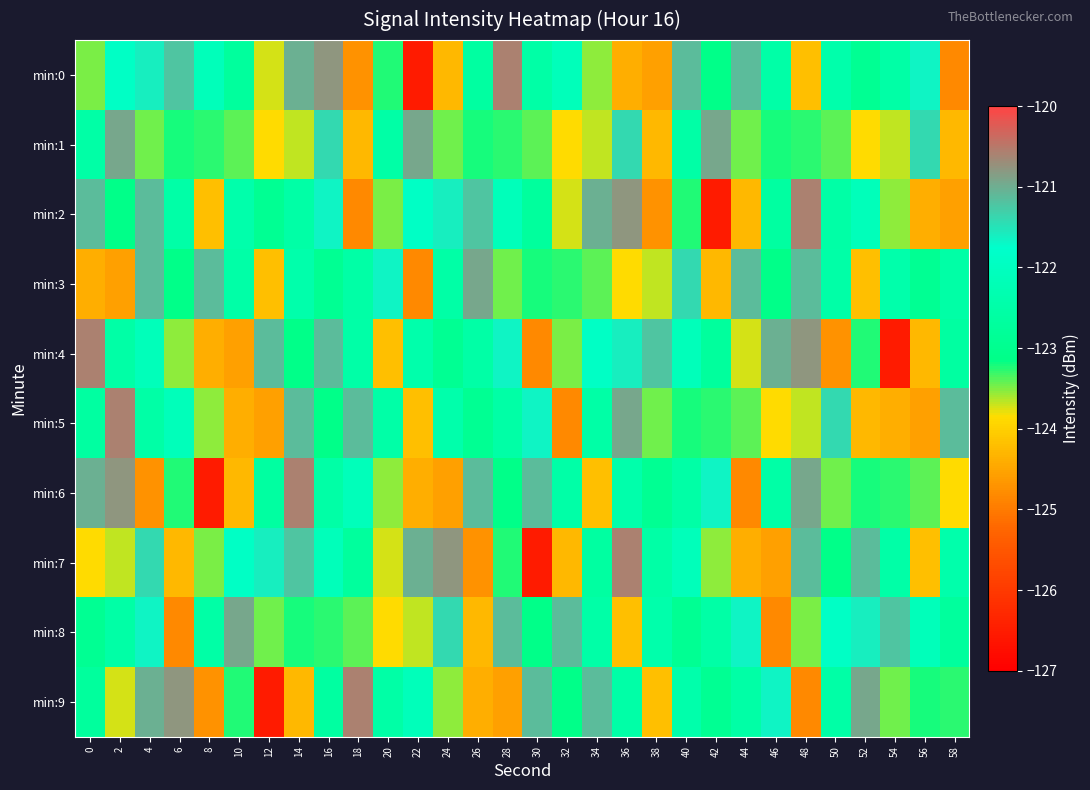

Between 22 and 38, which is larger?

38